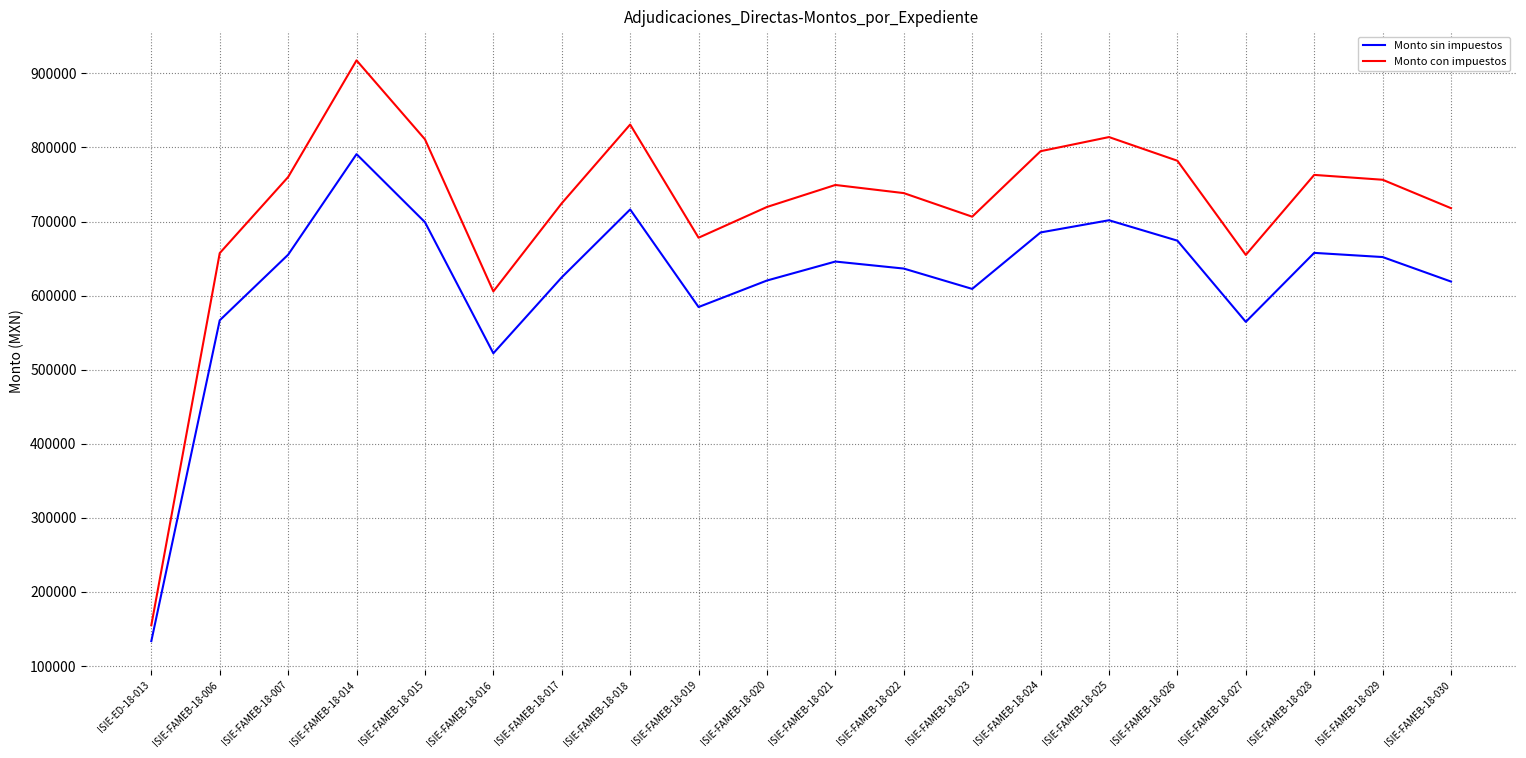

How many values in the Monto sin impuestos series are below 645985?

10